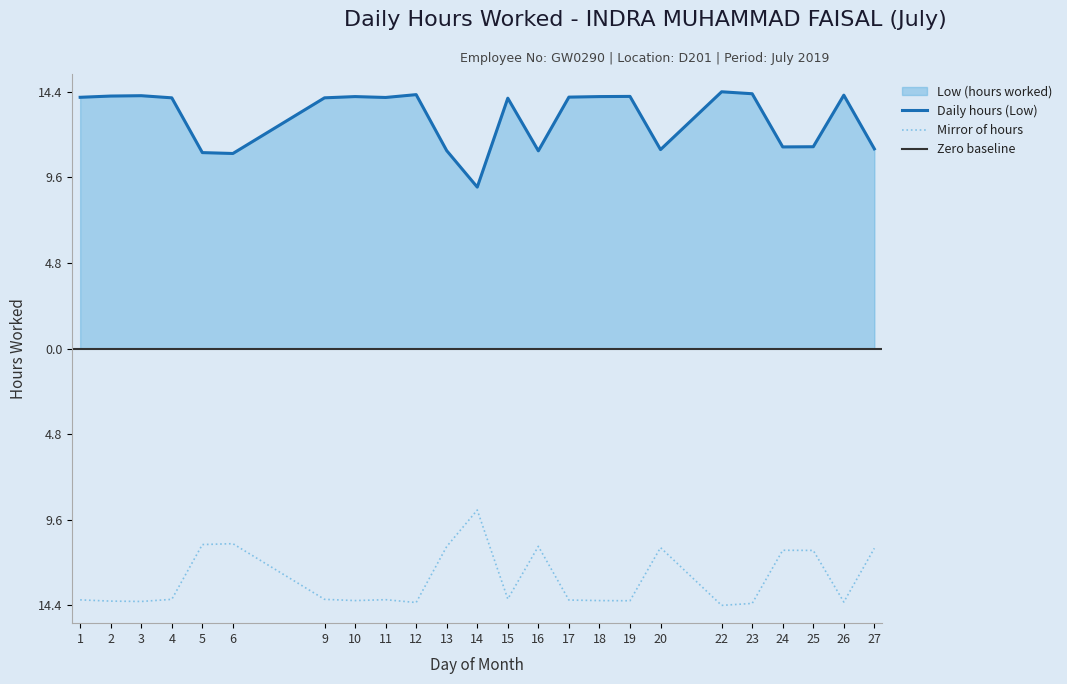

Is it true that the value at 16 is 16.8?

False